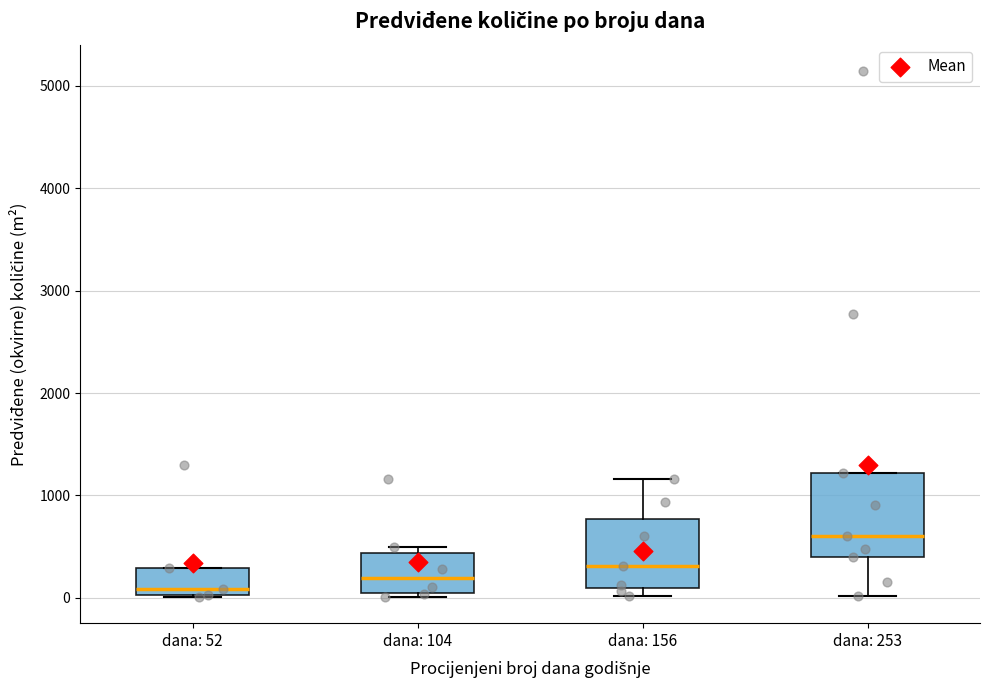

Reading left to right, read every box against the y-axis: the position of its median line, the range the box covers, and the ends of its whiskers. The values are not printed on the chart, so give them approximately, as read against the axis.

dana: 52: median 100, box 0 to 300, whiskers 0 to 300
dana: 104: median 200, box 100 to 400, whiskers 0 to 500
dana: 156: median 300, box 100 to 800, whiskers 0 to 1200
dana: 253: median 600, box 400 to 1200, whiskers 0 to 1200